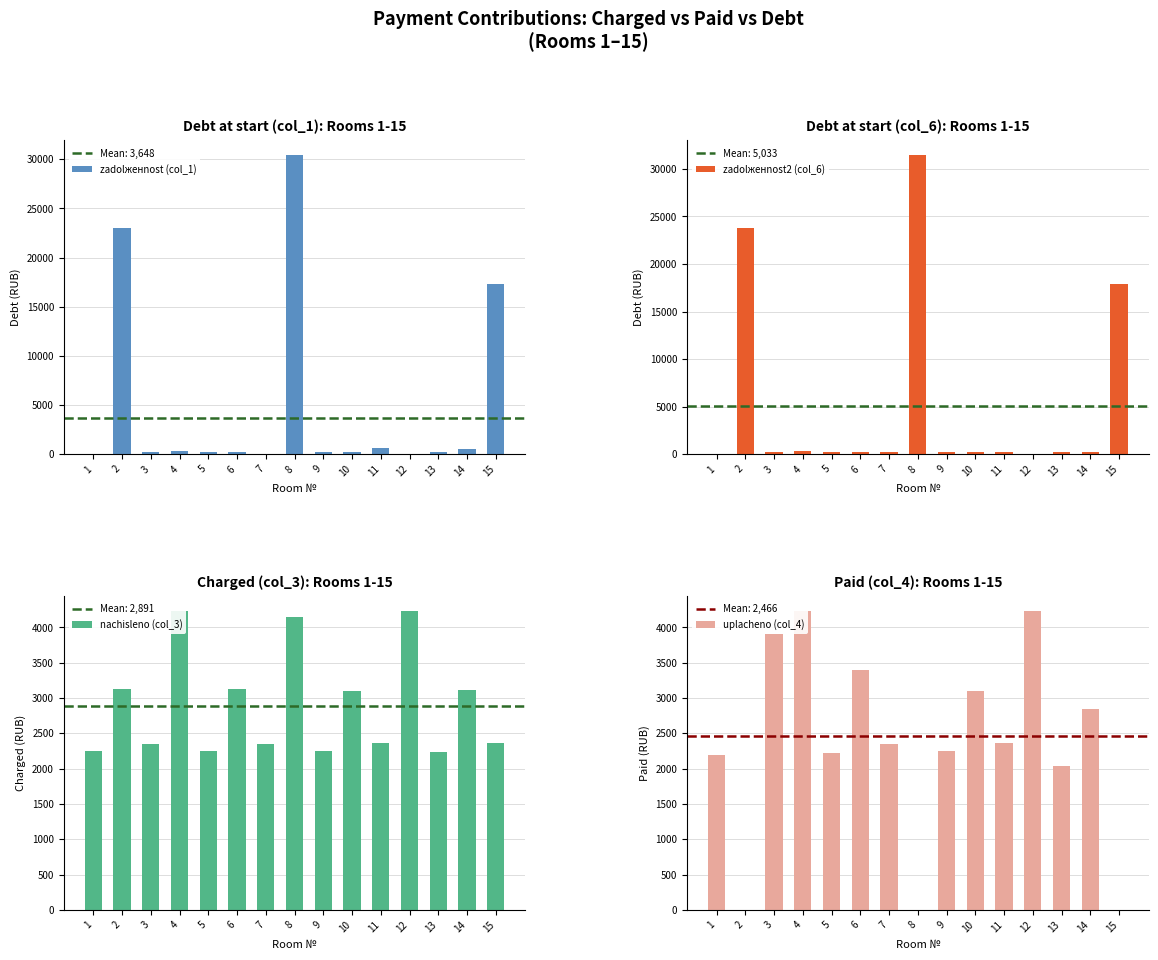

Where does the uplacheno (col_4) series first go above 2345?

3